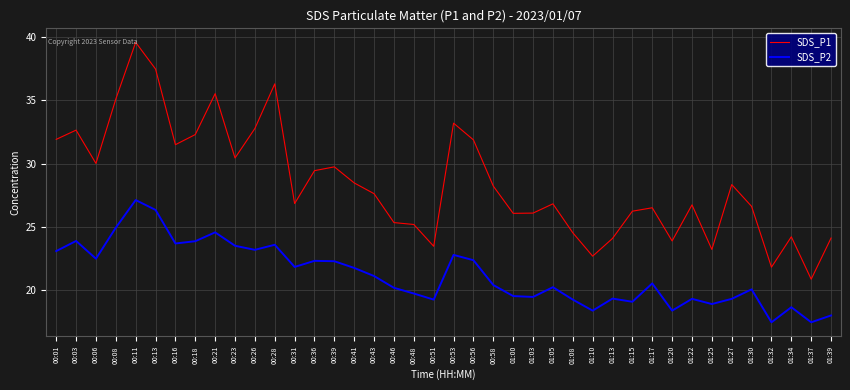

True or false: SDS_P1 has more than 1 points higher than both neighbors.

True